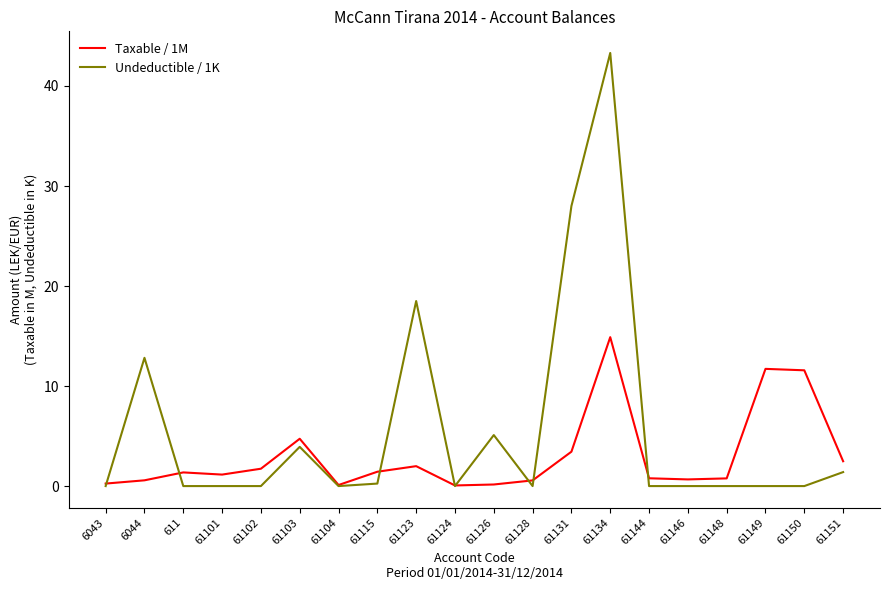

True or false: Undeductible / 1K has more than 0 points higher than both neighbors.

True